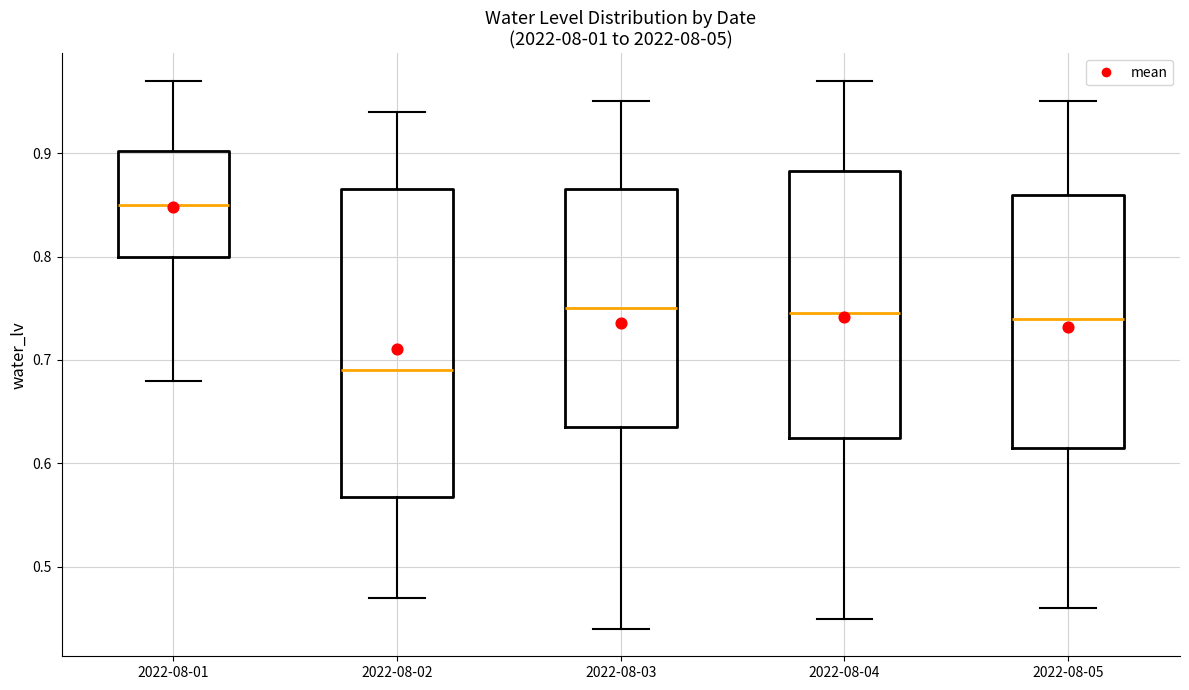

Comparing the boxes themselves (not the whiskers), which one is the tallest?

2022-08-02